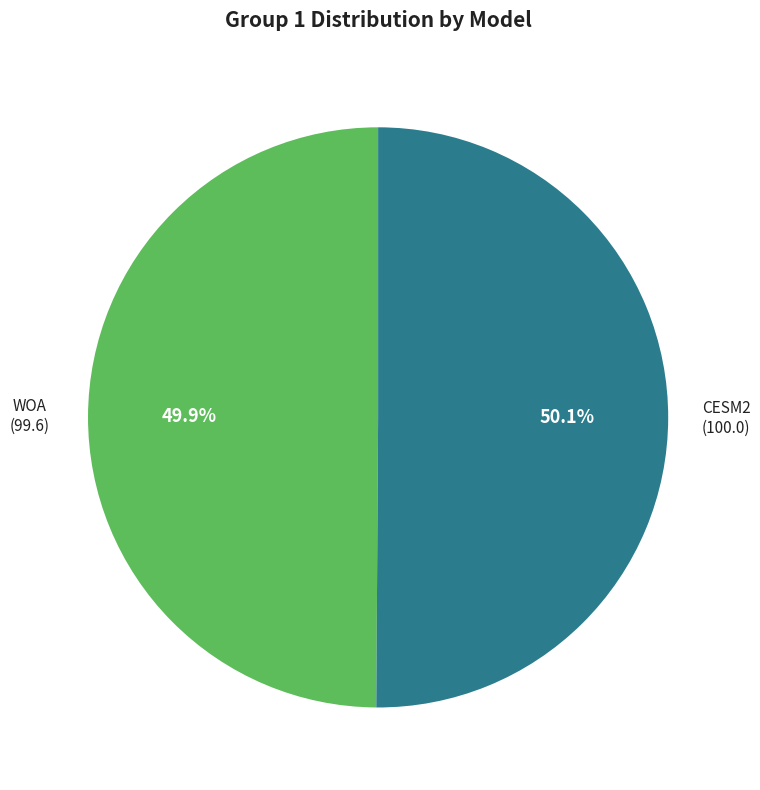

To the nearest percent, what portion does WOA represent?

50%